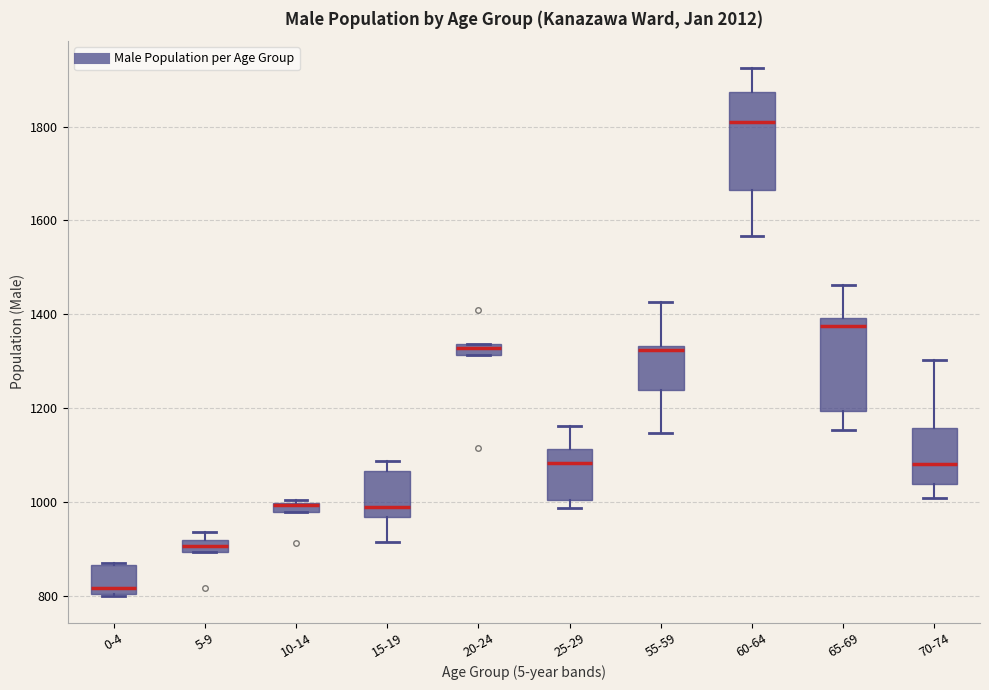

Where does the median line of the box for 15-19 sit on the y-axis? The values are not printed on the chart, so give them approximately, as read against the axis.

980